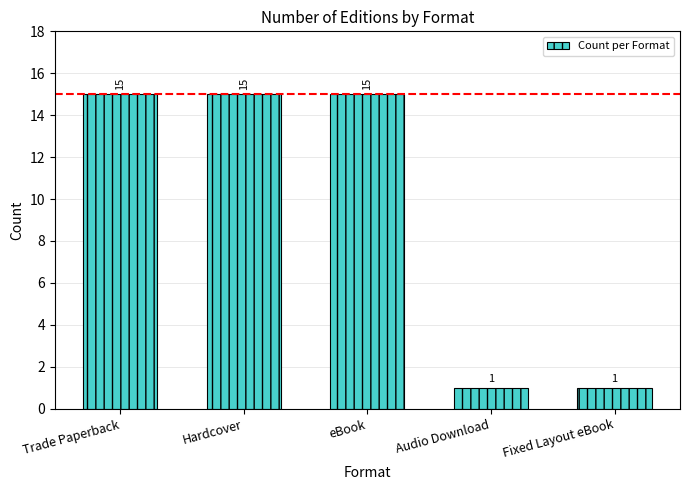

Reading right to left, what are all the values shown in this chart?

1	1	15	15	15